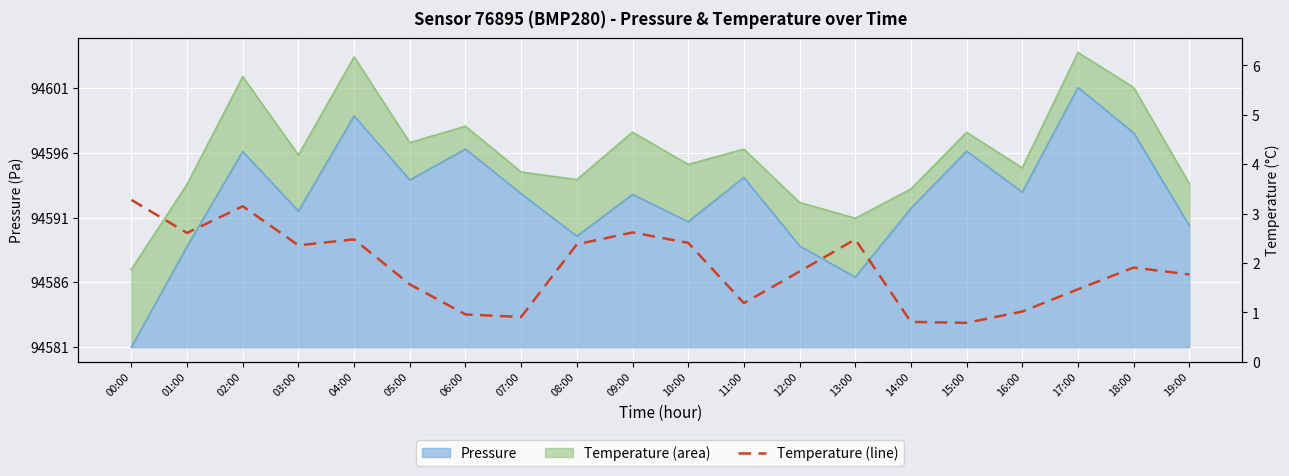

Which has a higher value, 16:00 or 04:00?

04:00